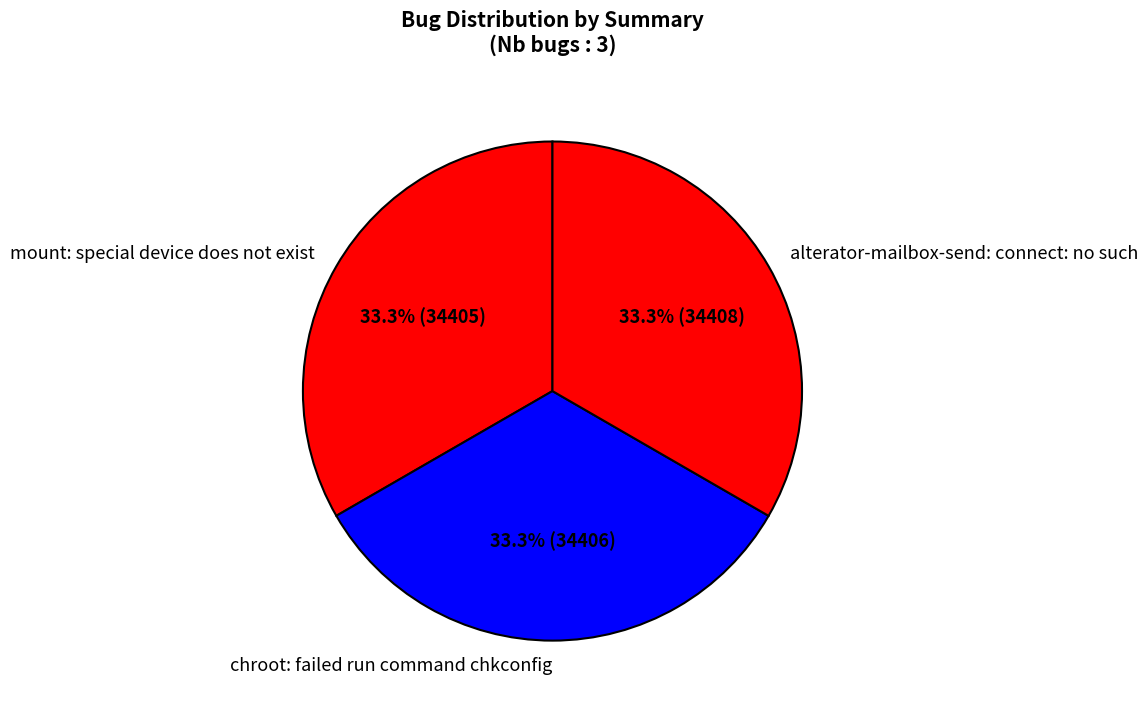

The mount: special device does not exist slice represents 33% of the pie. True or false?

True